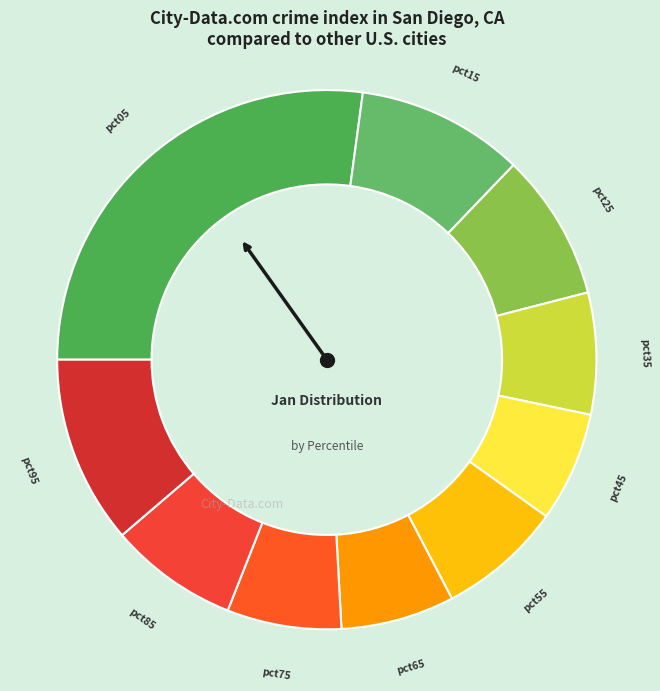

Count the number of slices in the pie.

10